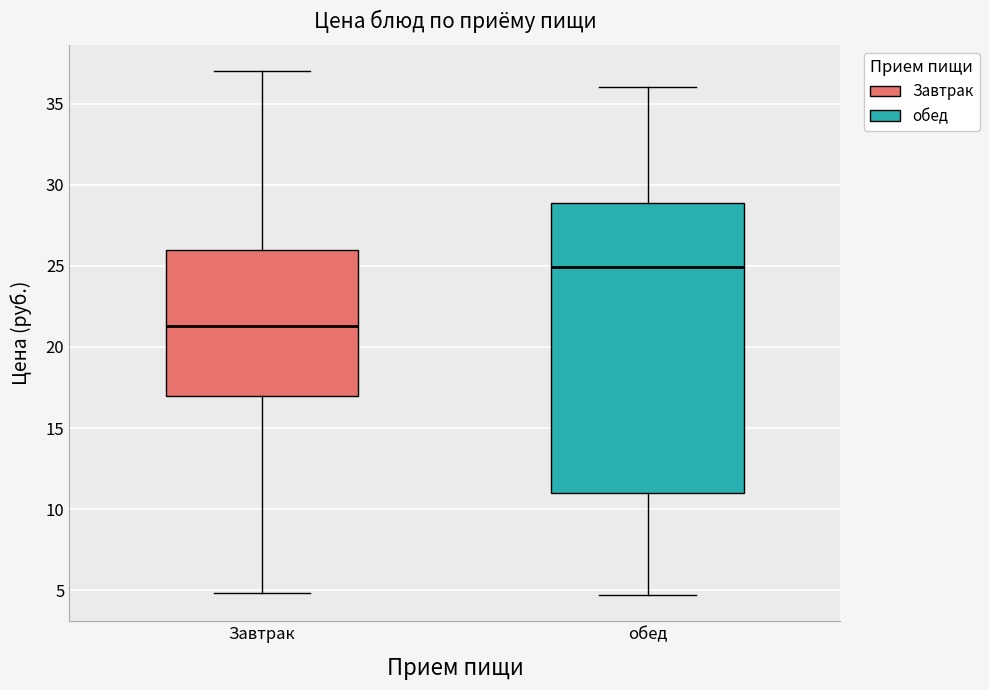

Reading left to right, read every box against the y-axis: the position of its median line, the range the box covers, and the ends of its whiskers. The values are not printed on the chart, so give them approximately, as read against the axis.

Завтрак: median 21.5, box 17.0 to 26.0, whiskers 5.0 to 37.0
обед: median 25.0, box 11.0 to 29.0, whiskers 4.5 to 36.0